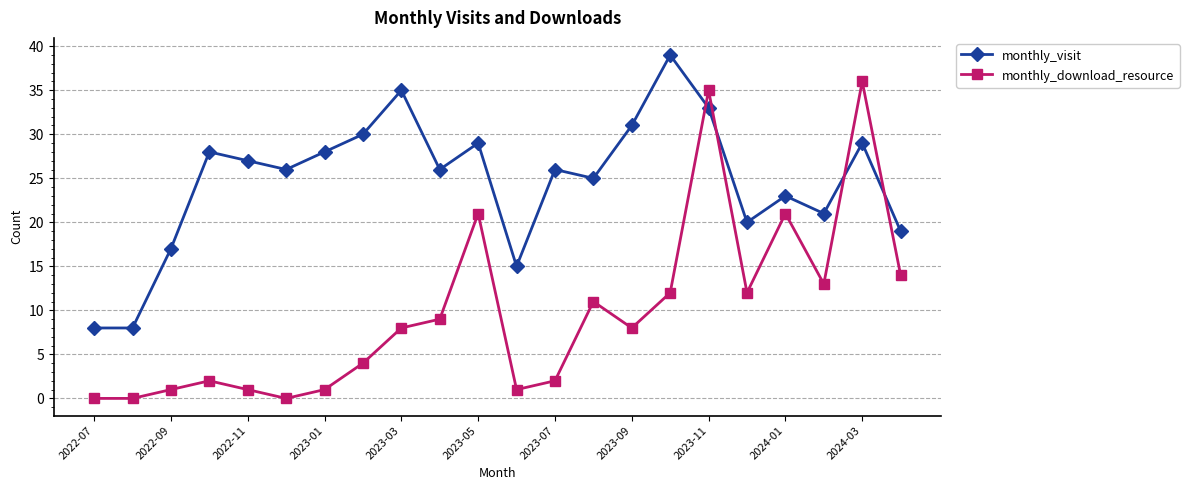

Rank the series by their maximum value, from highest to lowest.

monthly_visit, monthly_download_resource